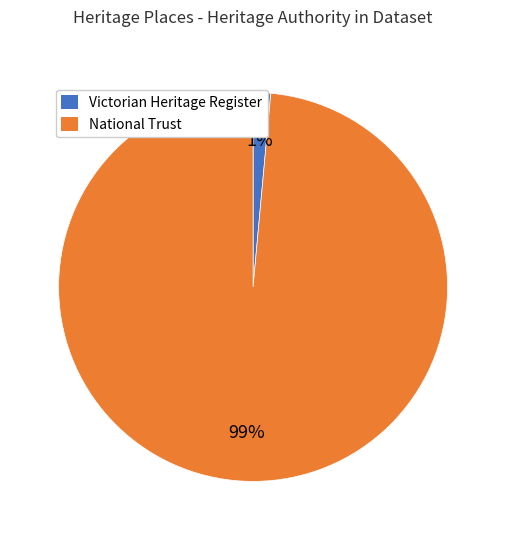

Which slice is the largest?

National Trust